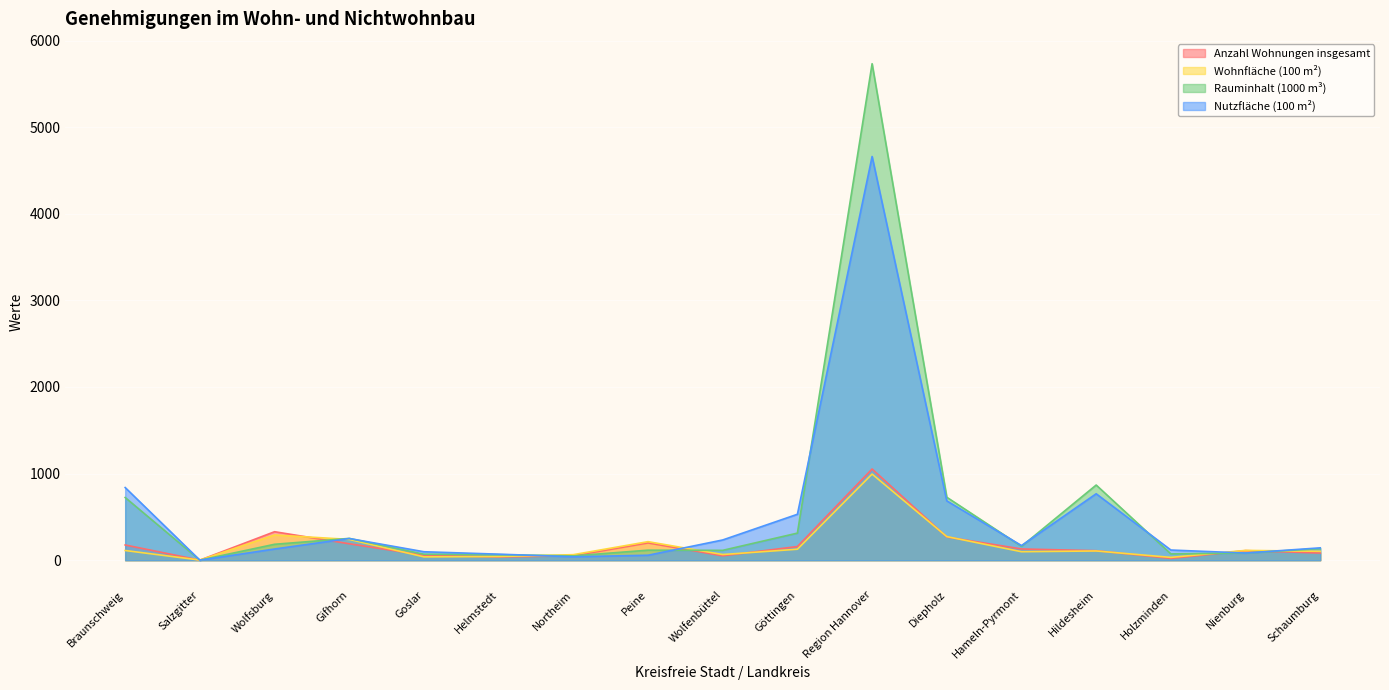

What is the difference between the maximum and minimum values in the Nutzfläche (100 m²) series?

4660.4